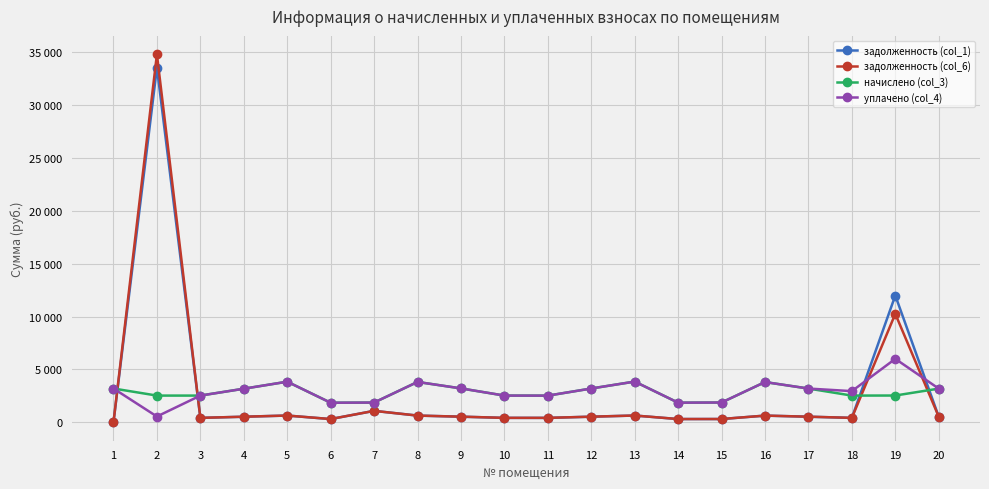

What is the value of the начислено (col_3) point at the 4th from the left?

3176.5